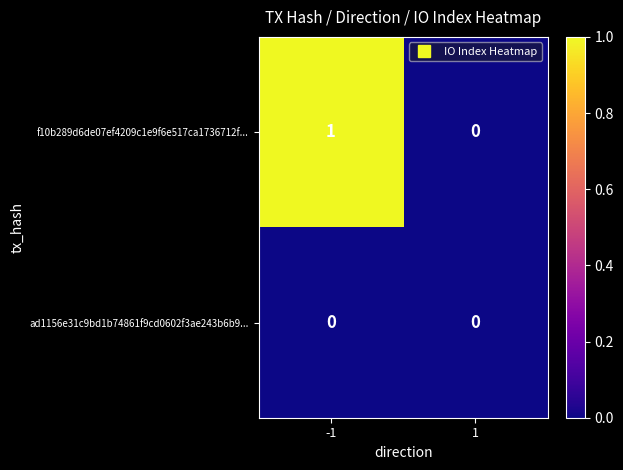

Count the number of categories in the chart.

2